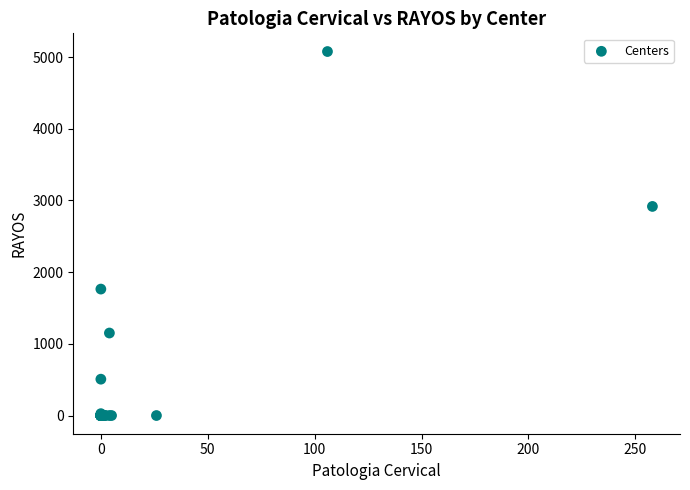

What Y value in the scatter plot is closest to 2539?

2917